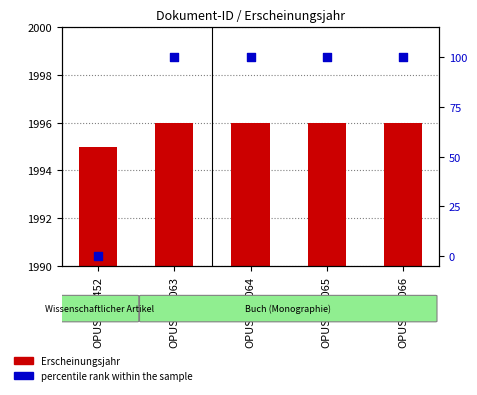

Which series has the largest total across all categories?

Erscheinungsjahr